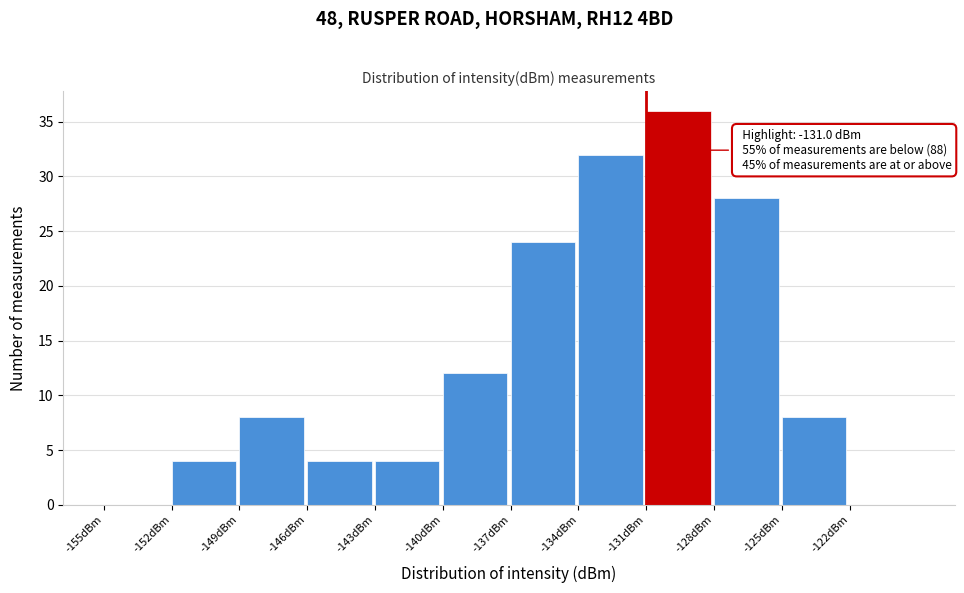

Over which range of the x-axis is the bar tallest?

-131 to -128